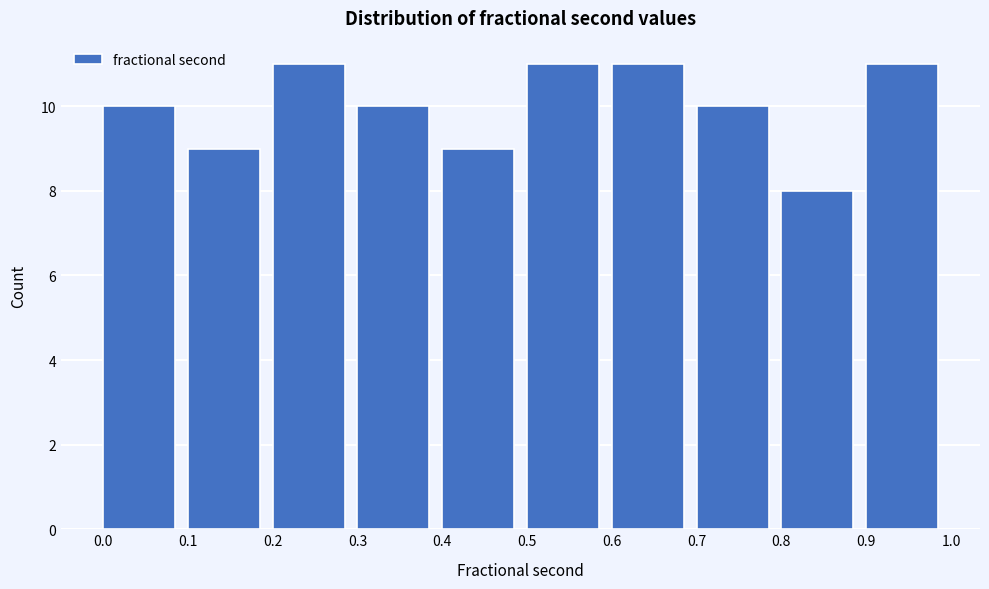

How tall is the bar that spans 0.8 to 0.9 on the x-axis? The values are not printed on the chart, so give them approximately, as read against the axis.

8